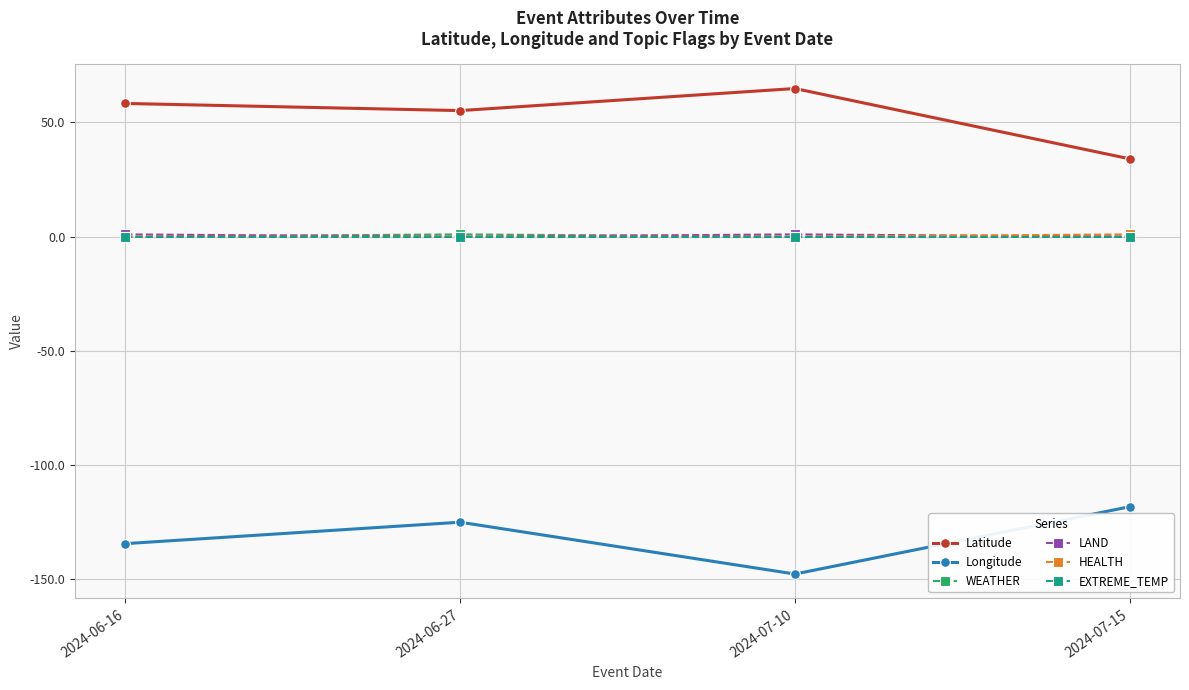

True or false: Latitude and LAND intersect in this chart.

False